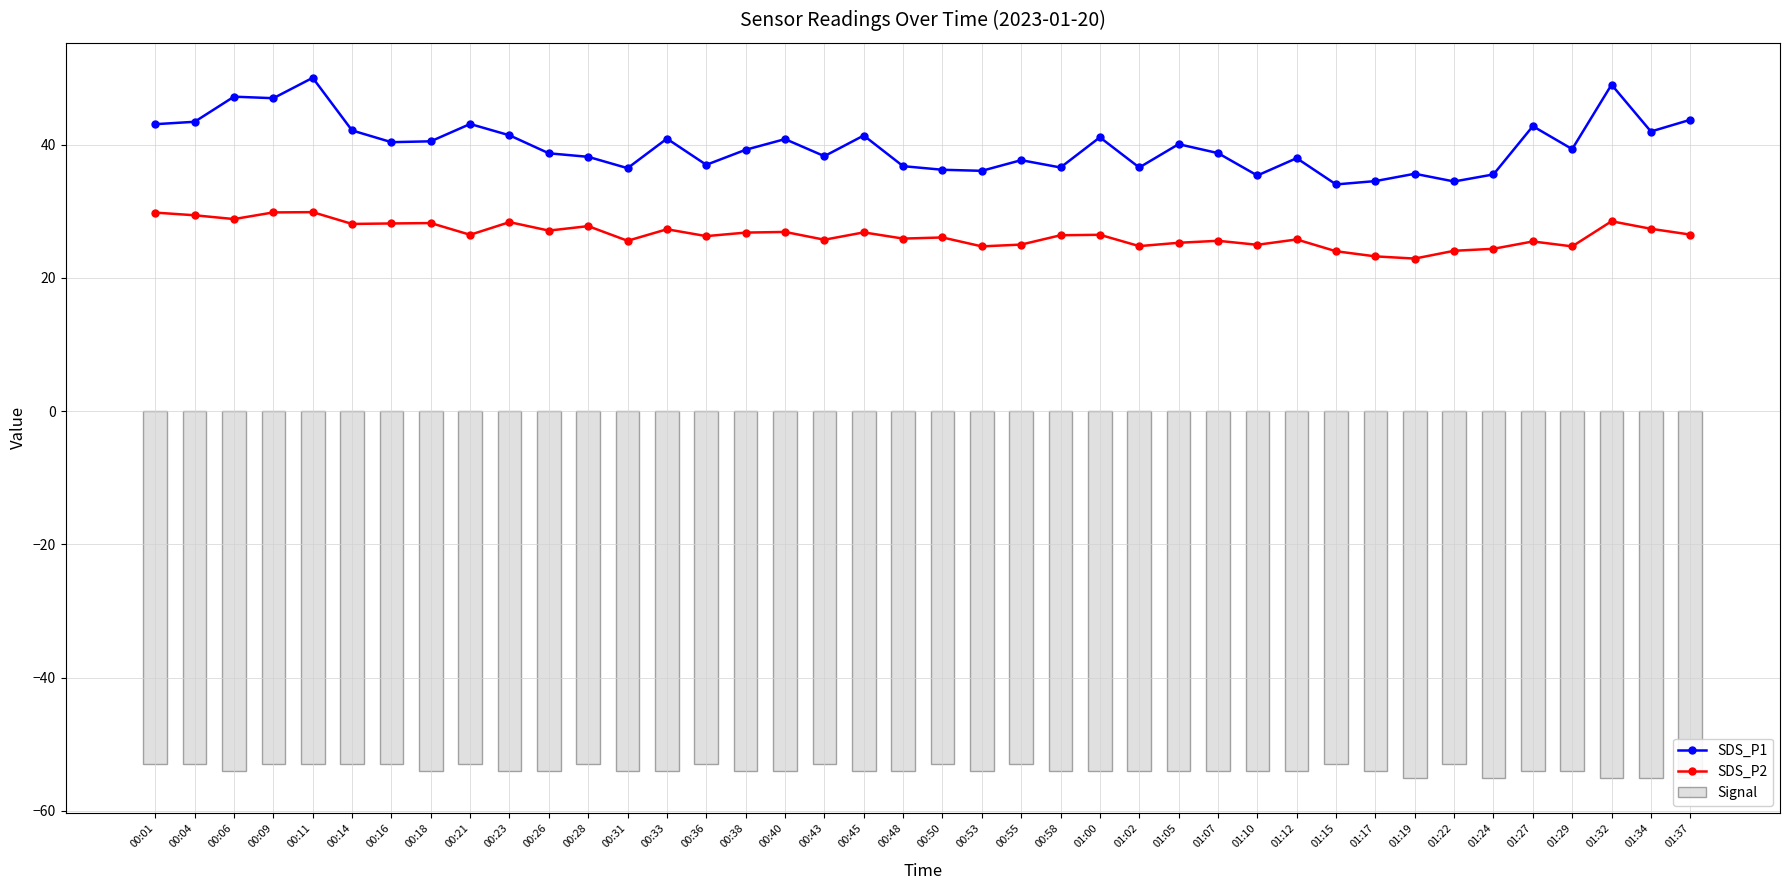

What is the difference between the SDS_P2 values at 01:37 and 00:58?

0.1